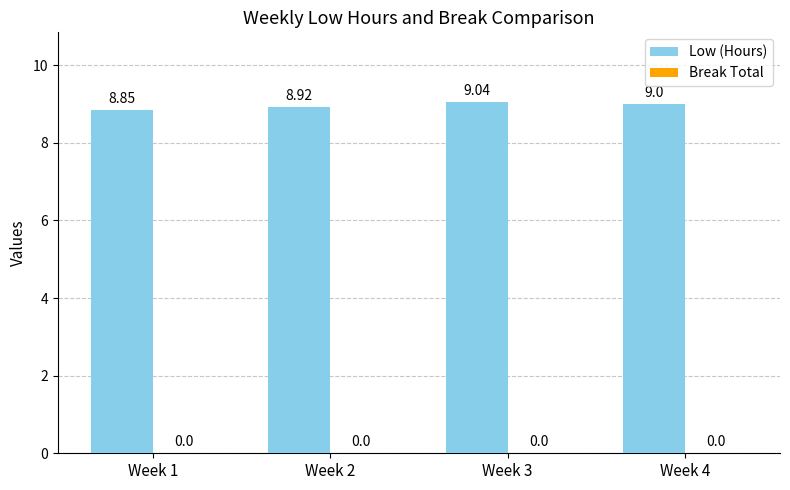

Between Week 3 and Week 2, which is larger?

Week 3